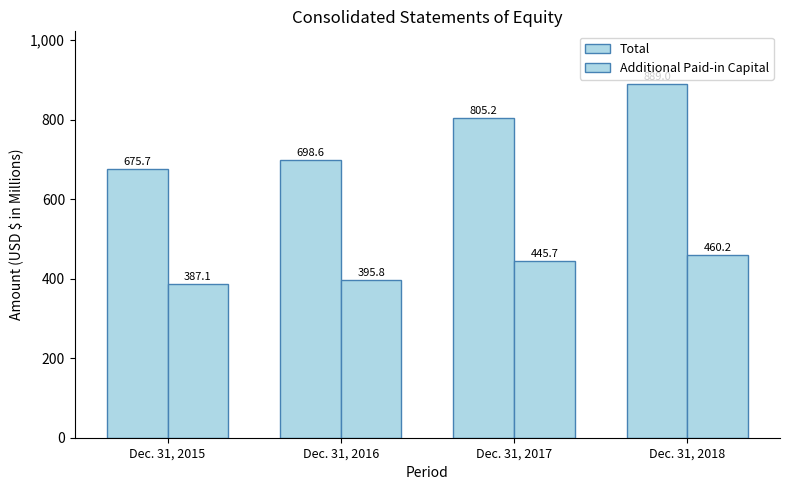

How many values in the Total series are below 805?

2